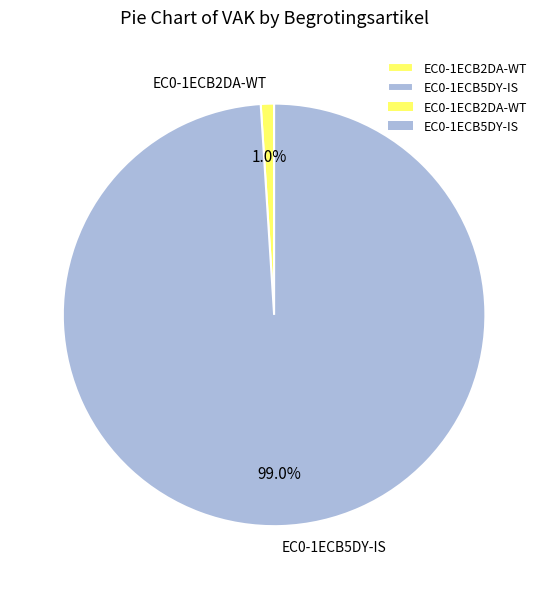

Between EC0-1ECB5DY-IS and EC0-1ECB2DA-WT, which is larger?

EC0-1ECB5DY-IS